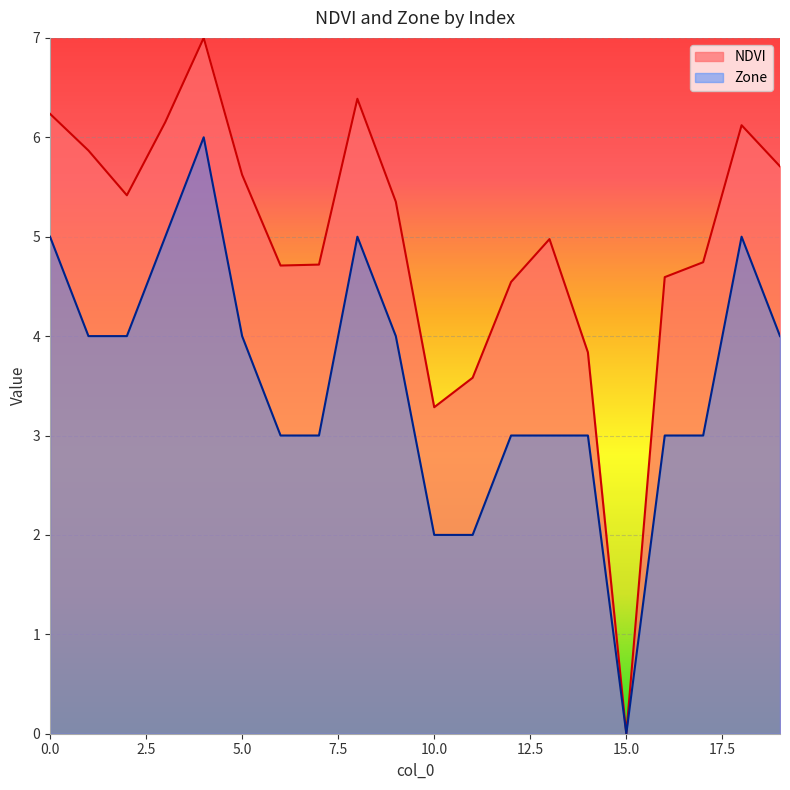

List the labels in order of Zone value, largest first.

4, 0, 3, 8, 18, 1, 2, 5, 9, 19, 6, 7, 12, 13, 14, 16, 17, 10, 11, 15